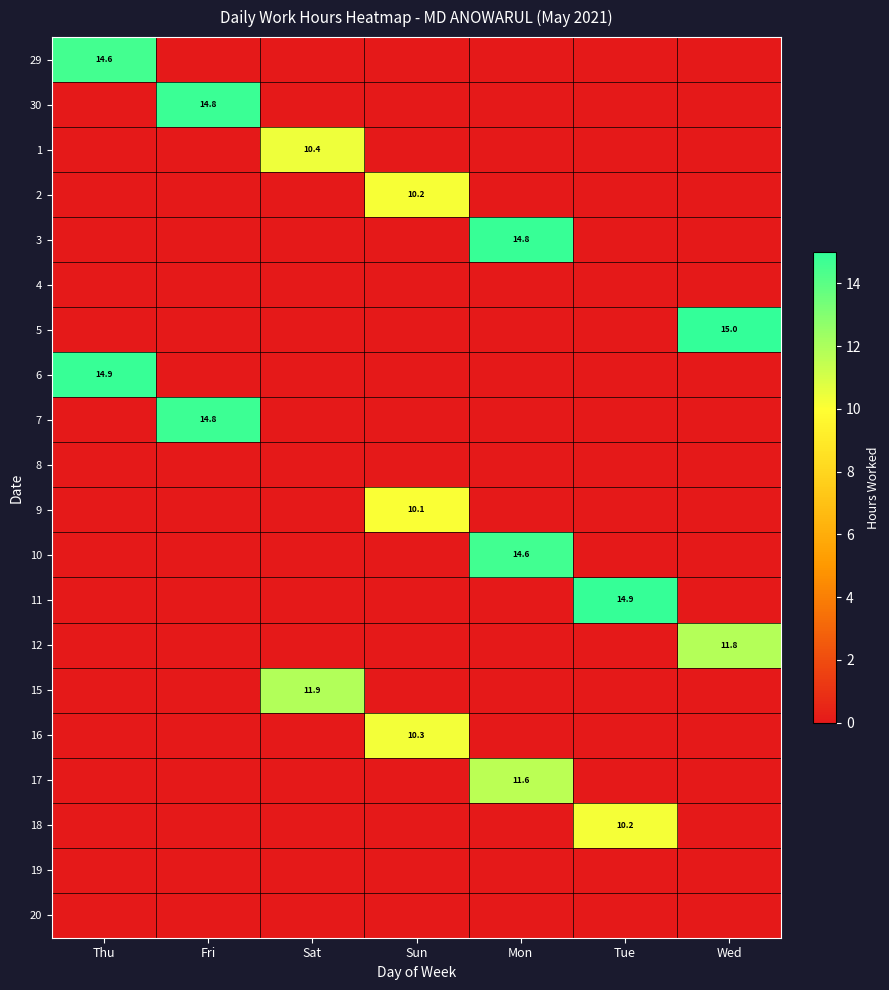

At which category is the sum across all series the highest?

Mon